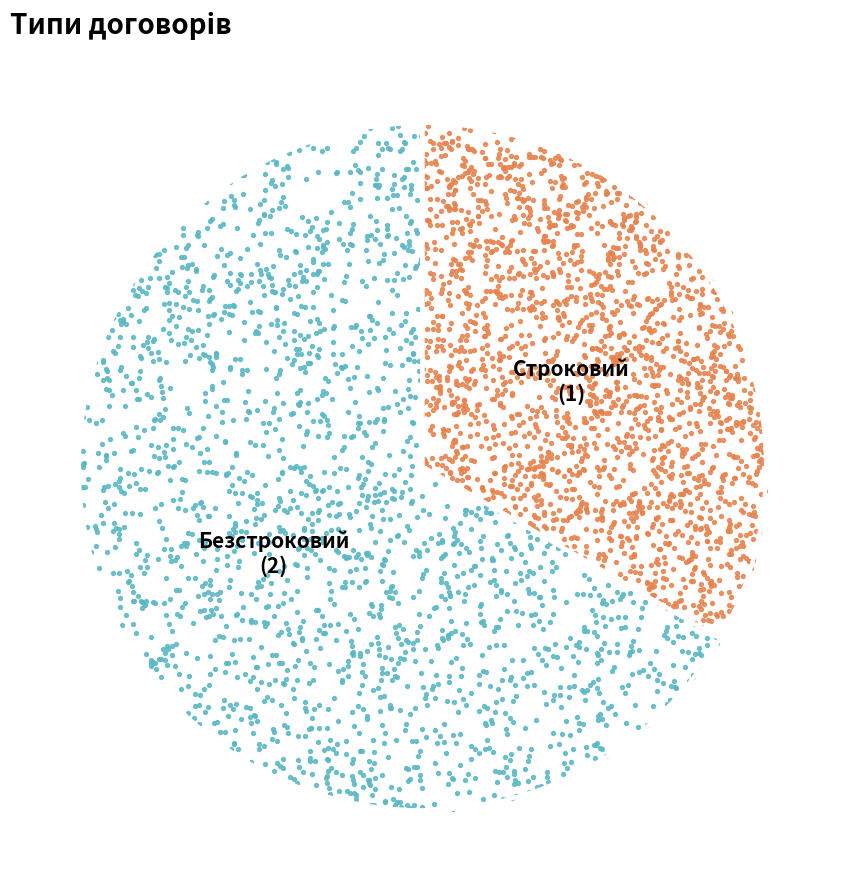

Count the number of slices in the pie.

2